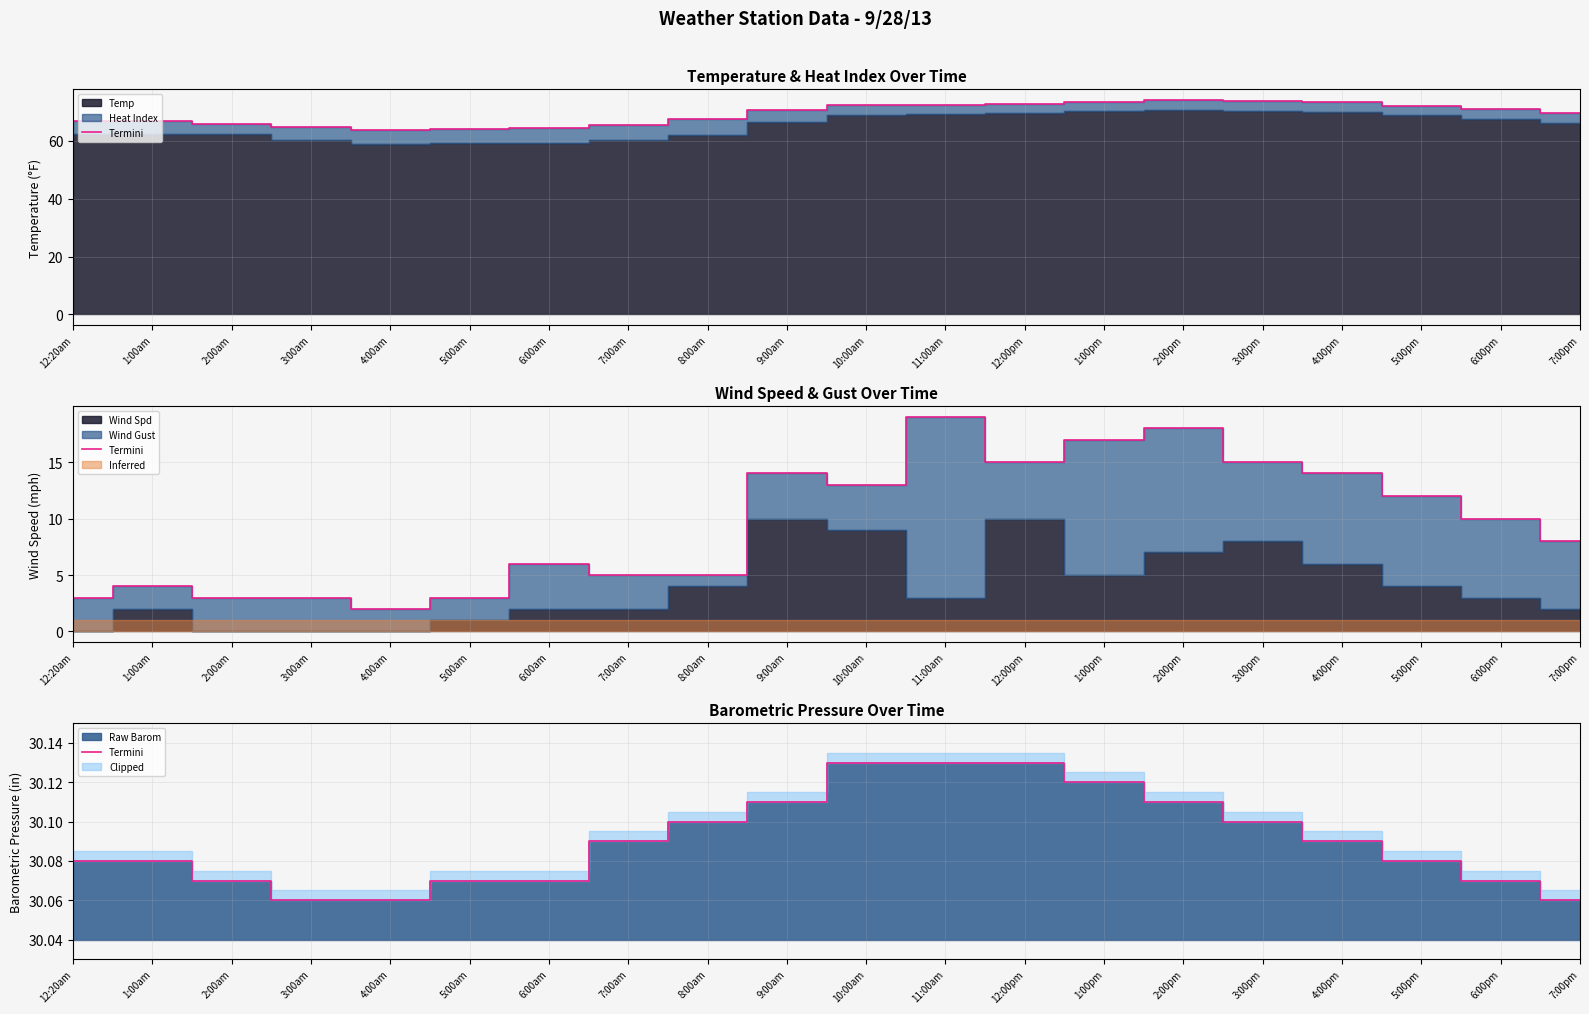

What is the ratio of the value at 3:00pm to the value at 2:00am?

1.0